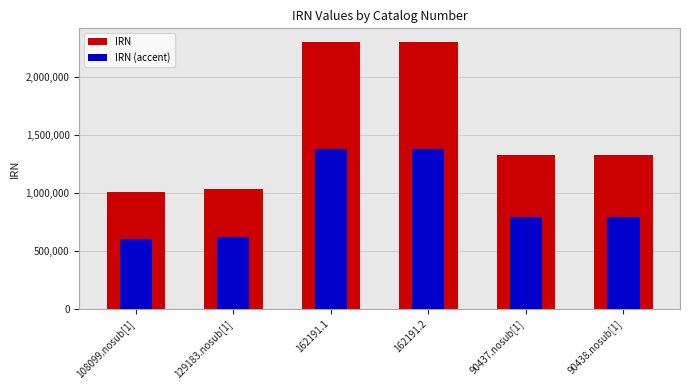

Which series changed the most between 90437.nosub[1] and 90438.nosub[1]?

IRN